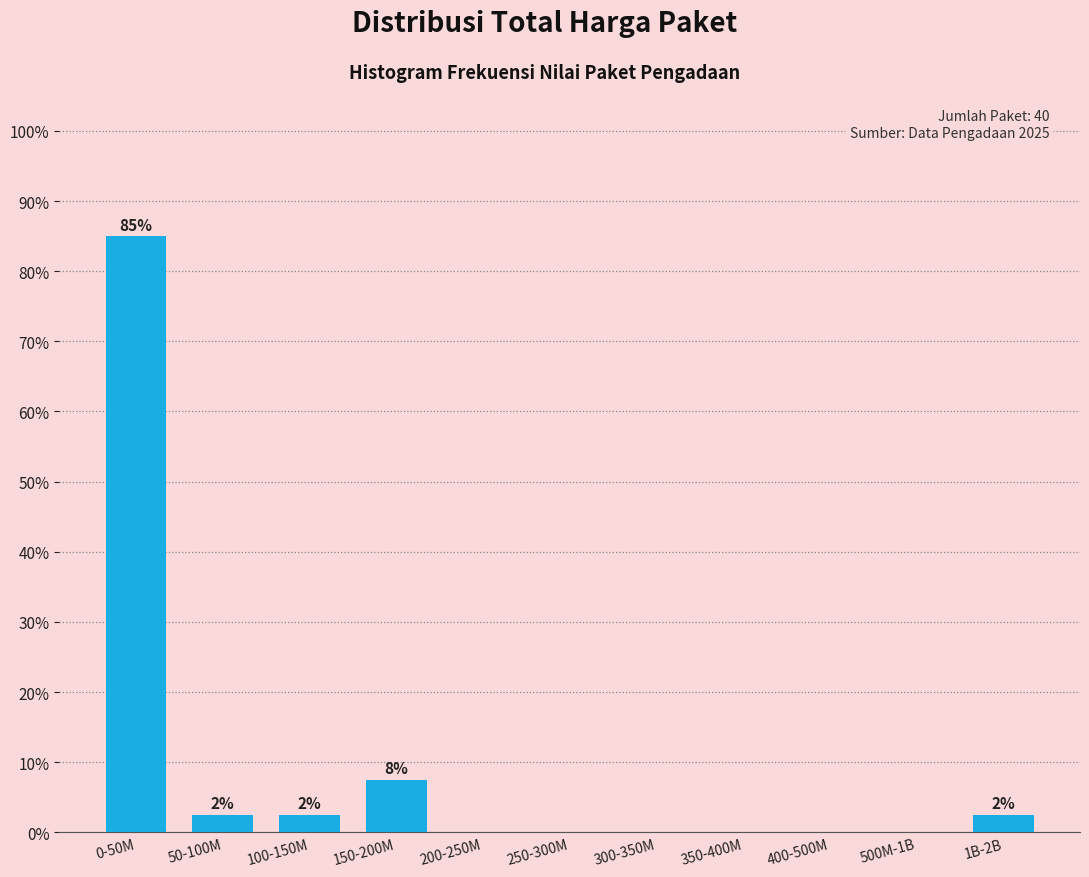

Reading right to left, what are all the values shown in this chart?

1B-2B=2.5	500M-1B=0.0	400-500M=0.0	350-400M=0.0	300-350M=0.0	250-300M=0.0	200-250M=0.0	150-200M=7.5	100-150M=2.5	50-100M=2.5	0-50M=85.0